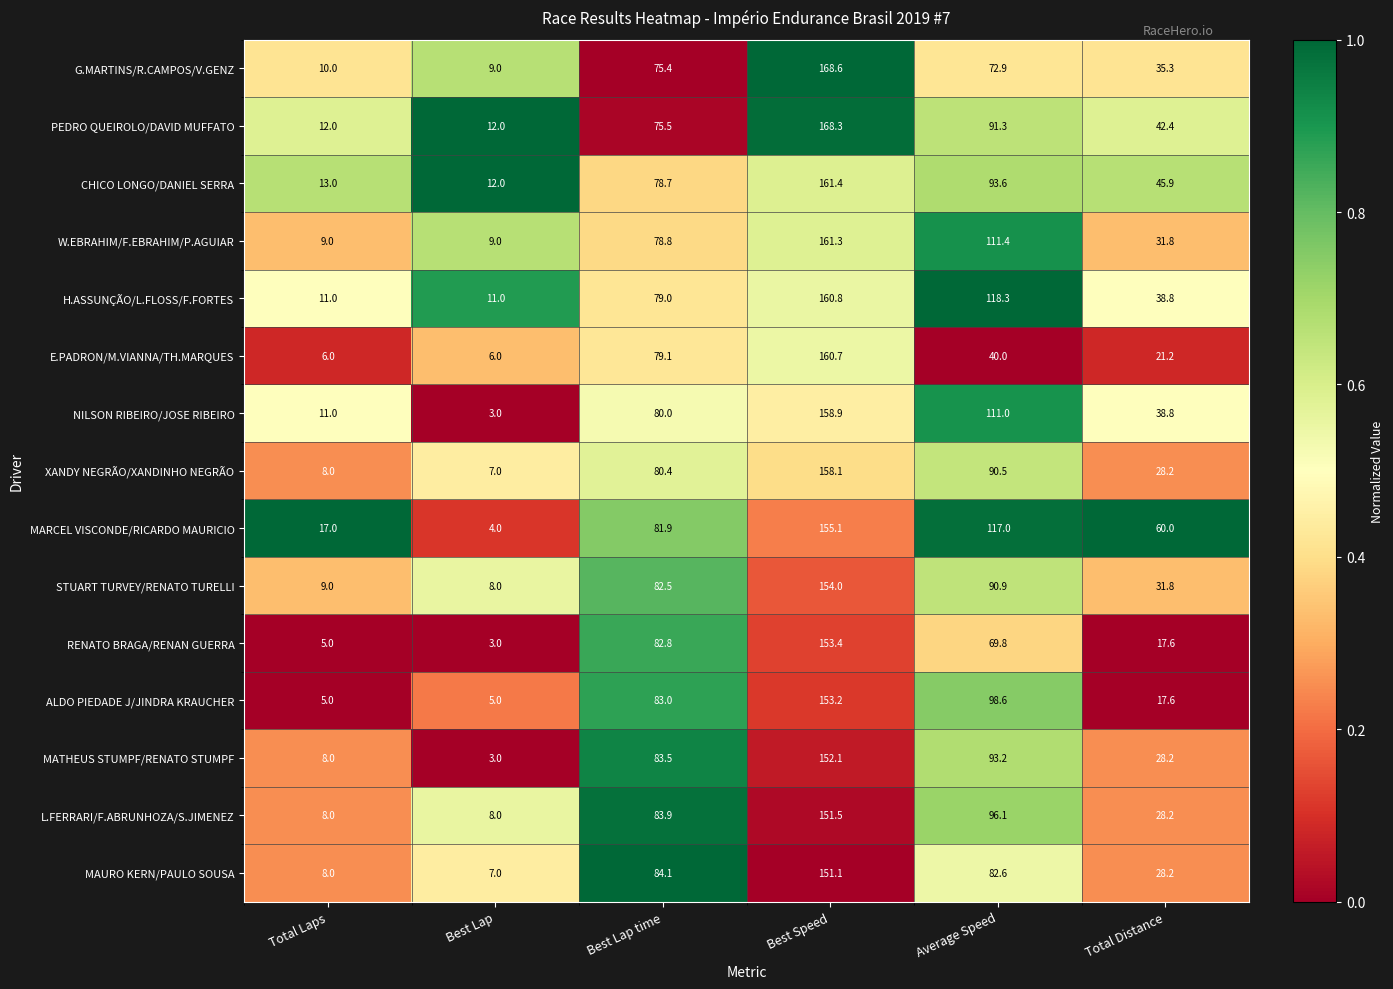

Which label corresponds to the smallest value in the chart?

Best Lap